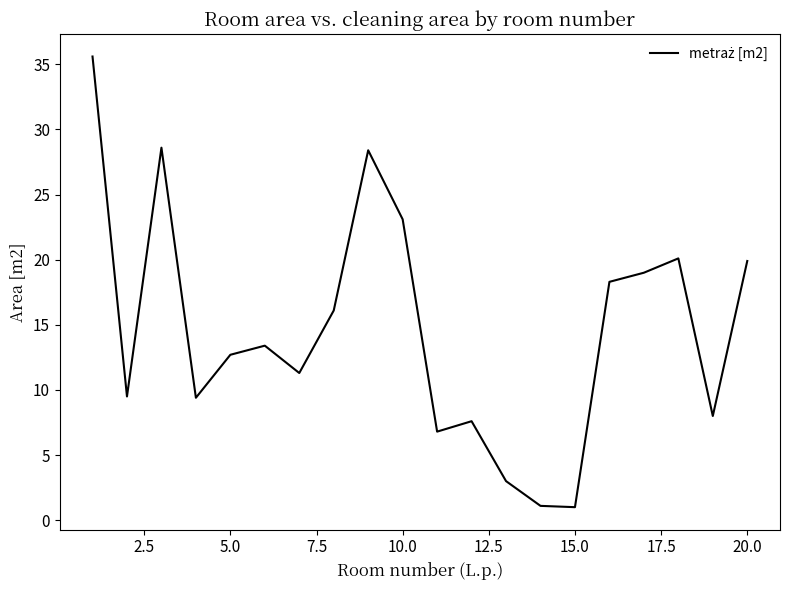

How many lines are shown in the chart?

1